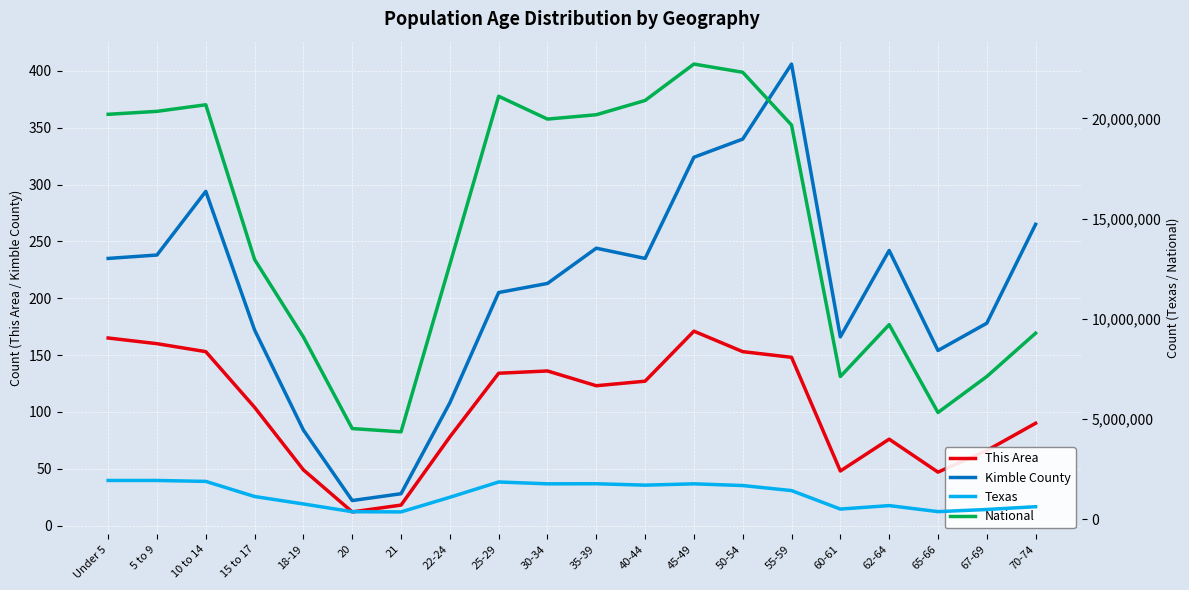

What is the label of the 17th point from the right?

15 to 17